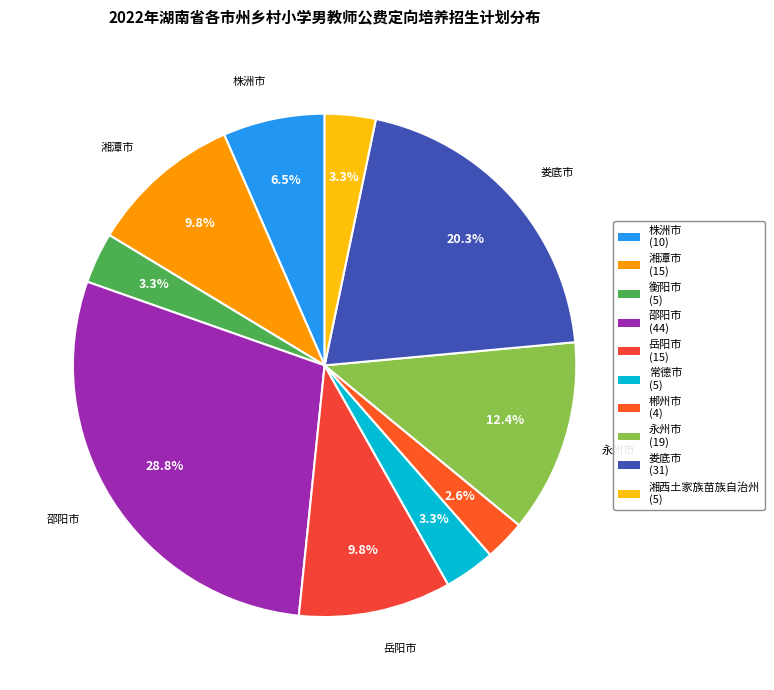

To the nearest percent, what is the combined percentage of 株洲市 and 永州市?

19%